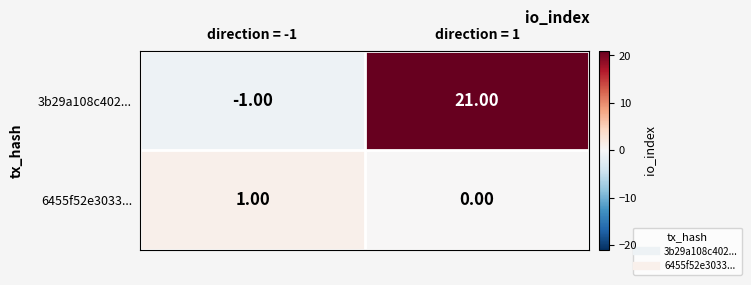

Is the value of 6455f52e3033... at direction = 1 greater than the value of 3b29a108c402... at direction = -1?

Yes